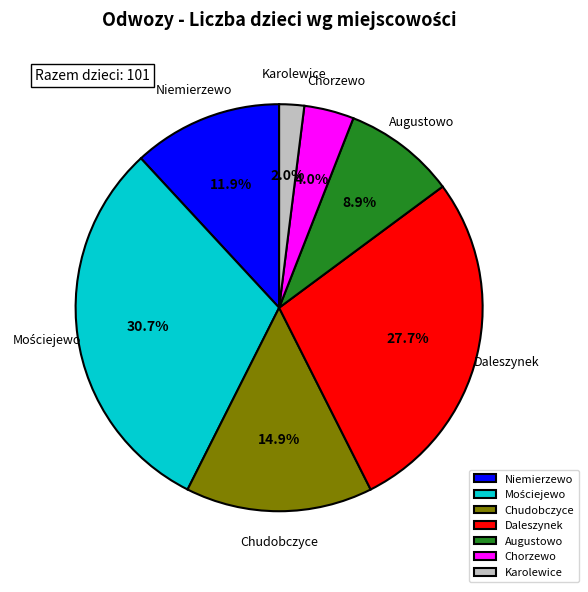

What is the ratio of the value at Chudobczyce to the value at Karolewice?

7.5